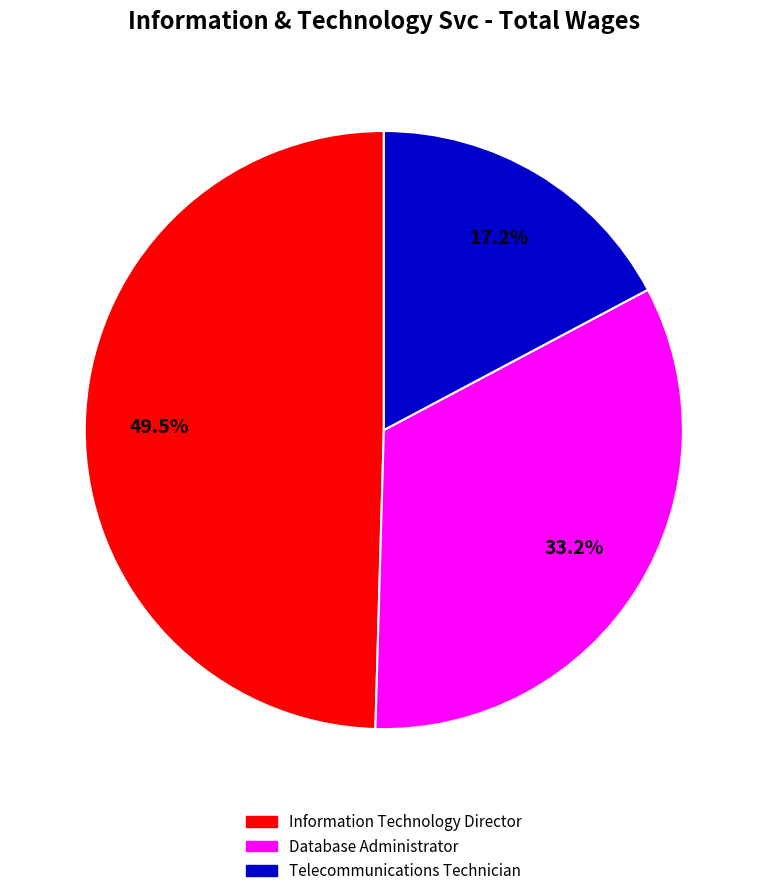

Count the number of slices in the pie.

3